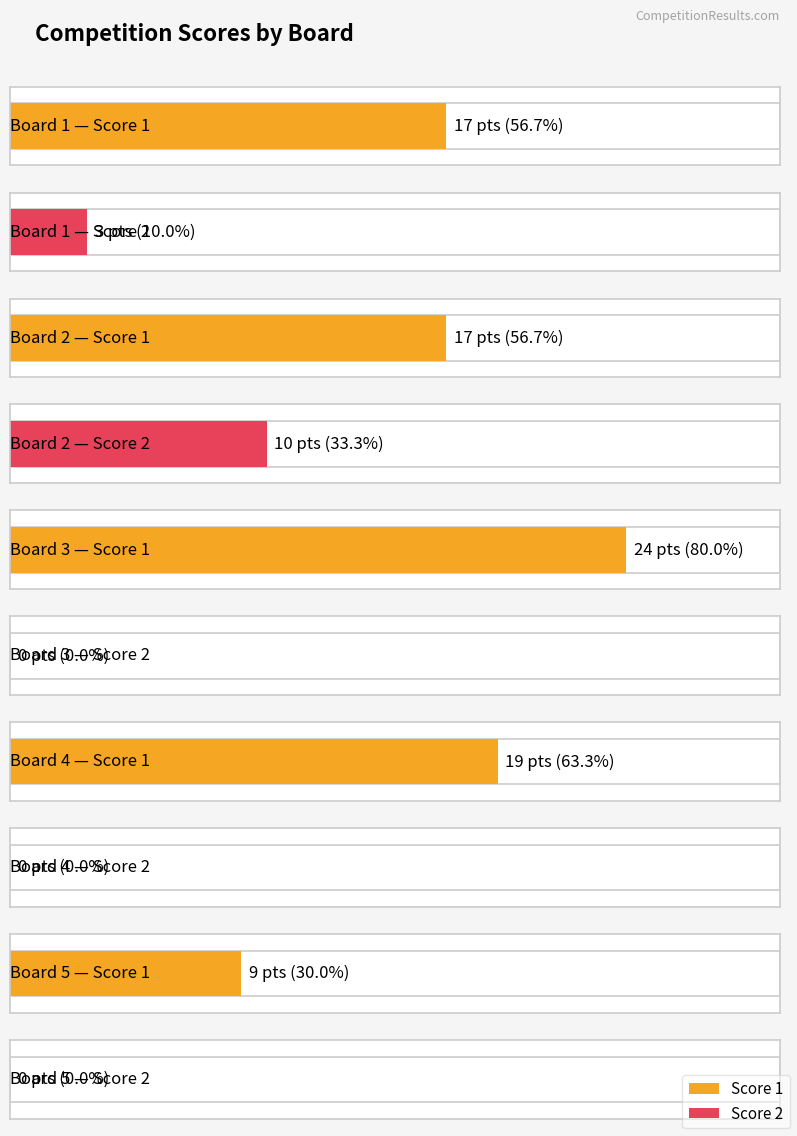

Is it true that Score 2 equals 10 at Board 2?

True